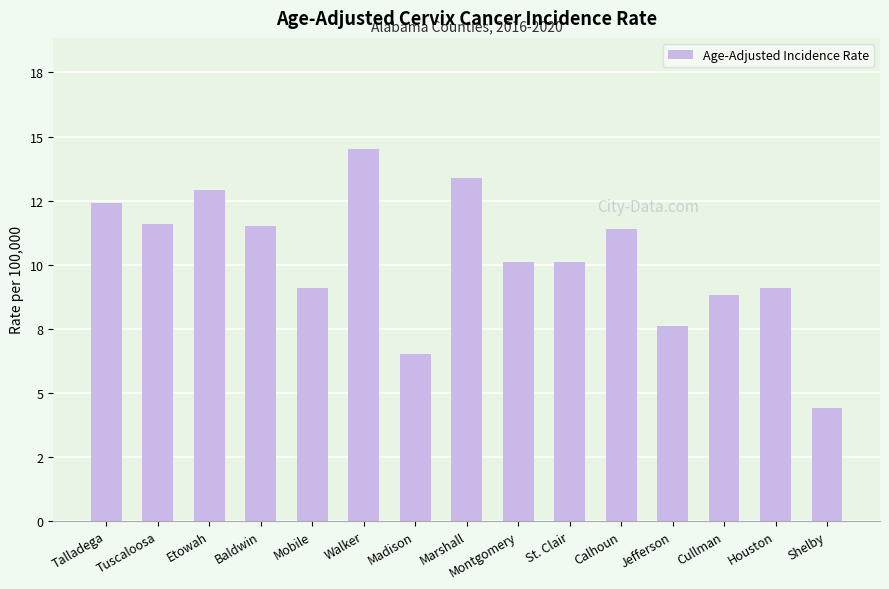

The value at Talladega is 8.4. True or false?

False